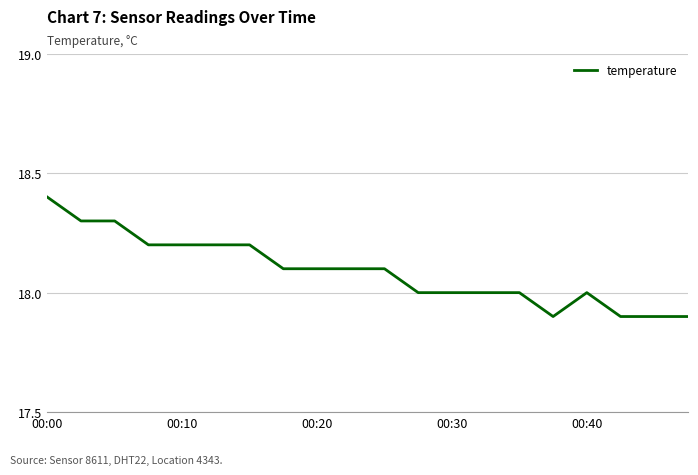

What is the smallest value displayed?

17.9